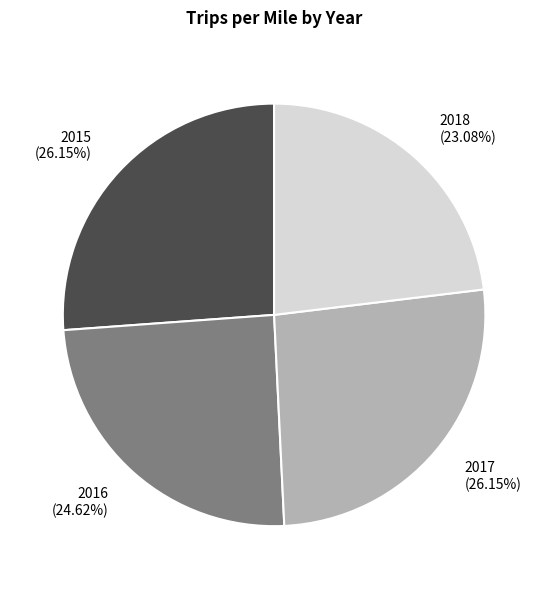

How many slices are in this pie chart?

4